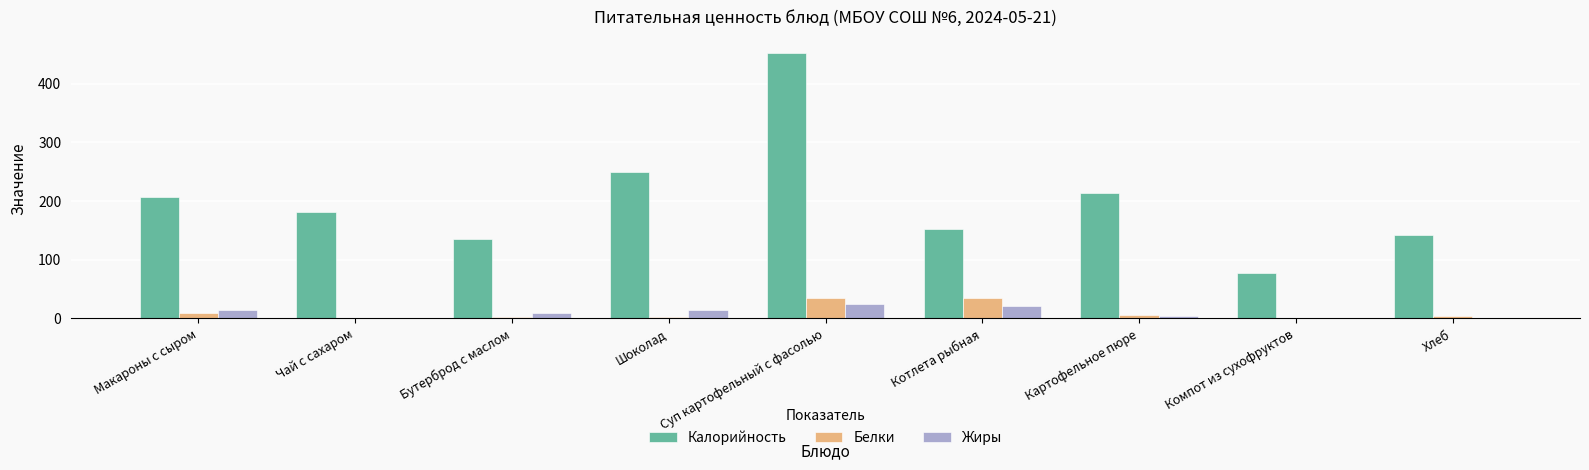

Which series has the largest total across all categories?

Калорийность